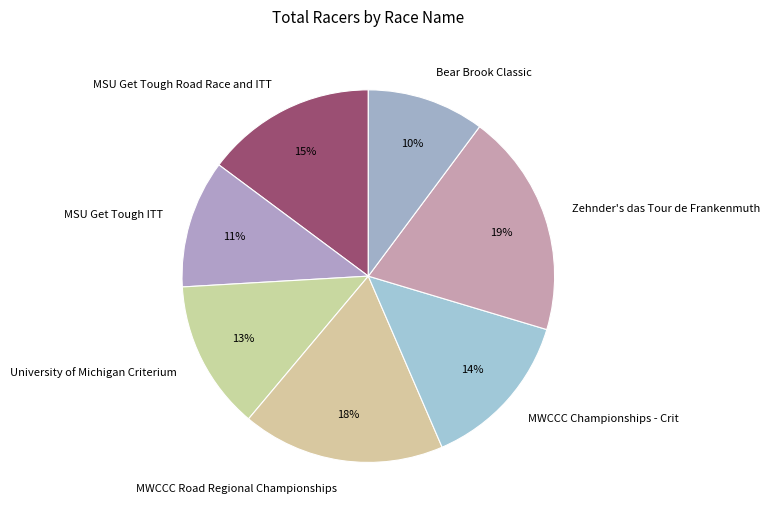

Rank the categories by value from lowest to highest.

Bear Brook Classic, MSU Get Tough ITT, University of Michigan Criterium, MWCCC Championships - Crit, MSU Get Tough Road Race and ITT, MWCCC Road Regional Championships, Zehnder's das Tour de Frankenmuth